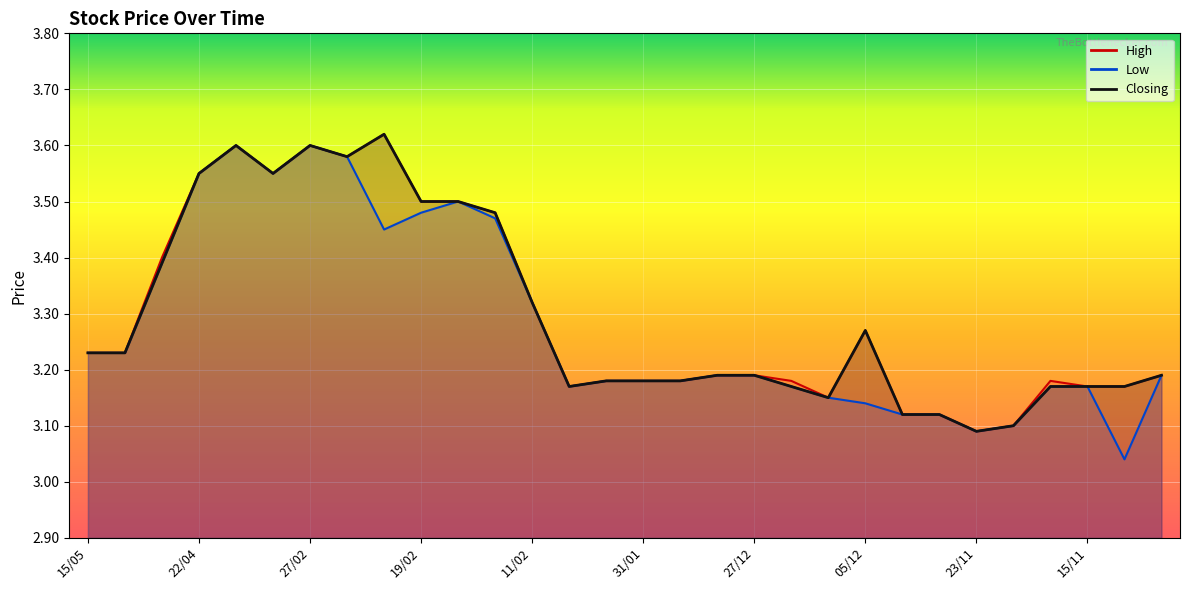

Where is High nearest to the value 3?

23/11